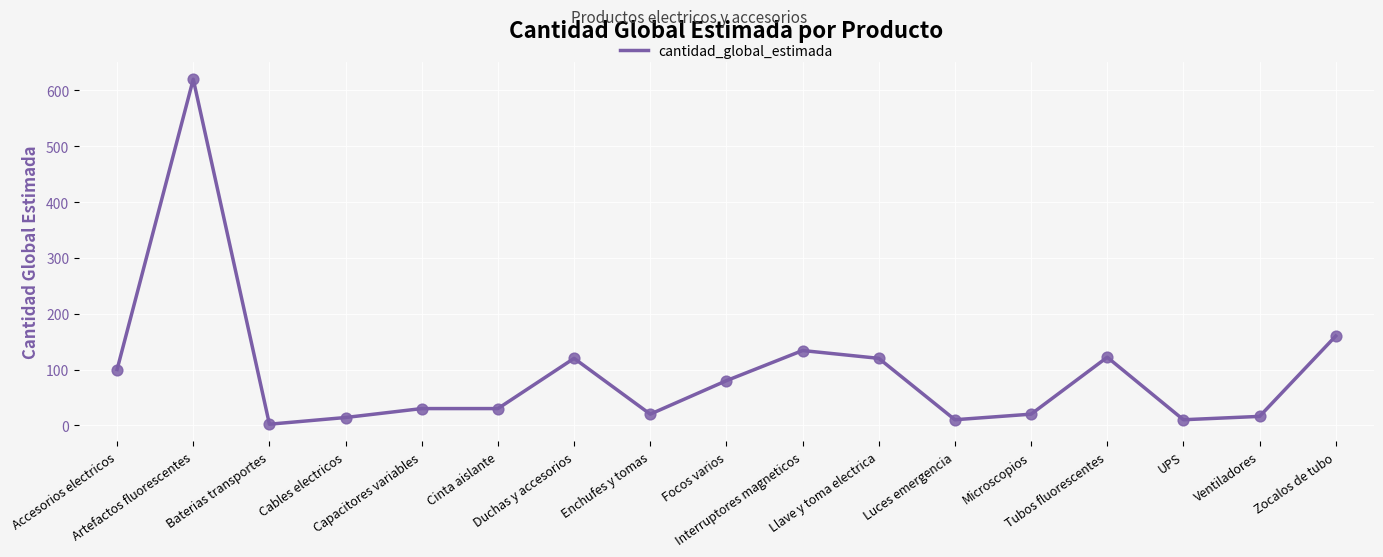

Approximately how many times larger is the value at Llave y toma electrica compared to Interruptores magneticos?

0.9